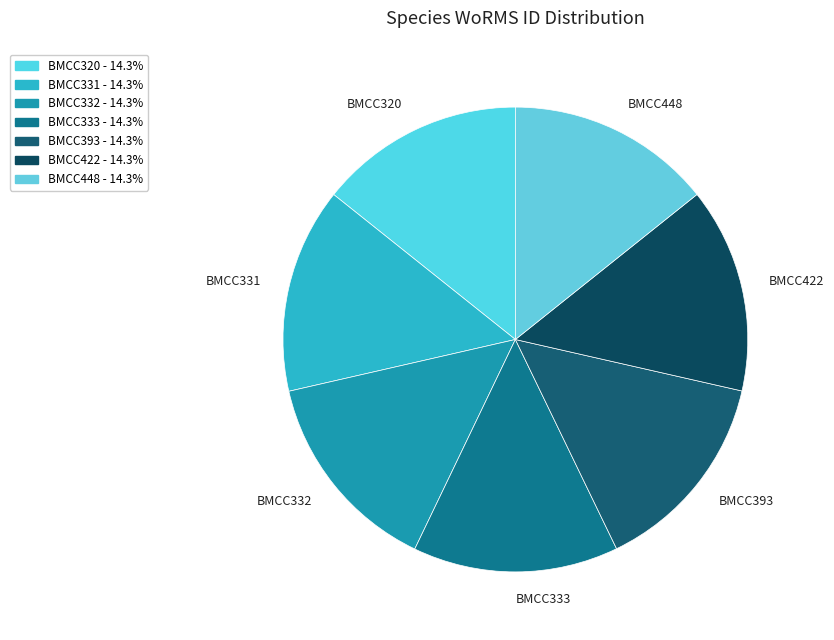

Is there any slice that represents more than half of the pie?

No